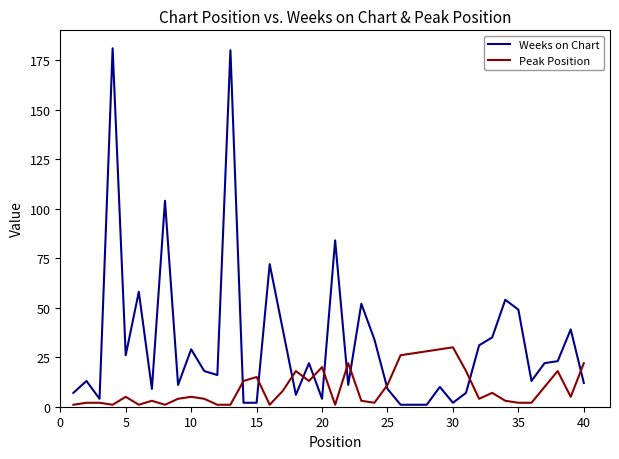

List the series in order of their peak value, lowest first.

Peak Position, Weeks on Chart